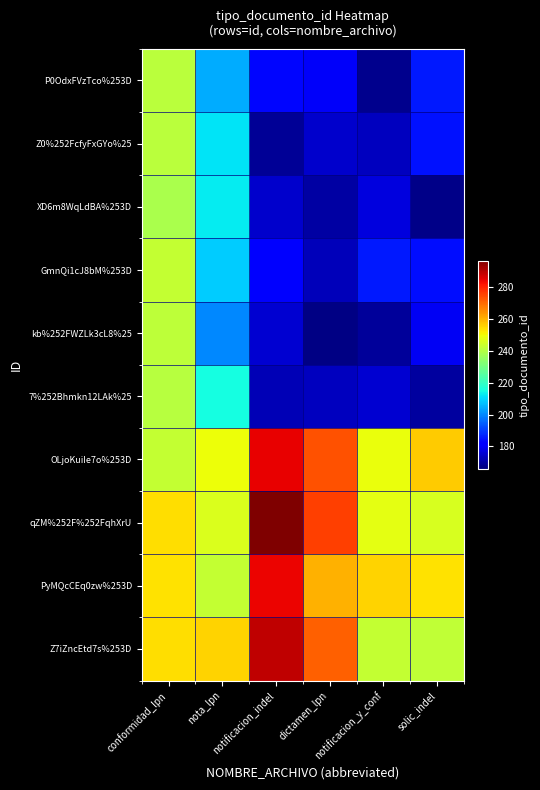

What is the spread (max minus min) of values at nota_lpn?

55.7